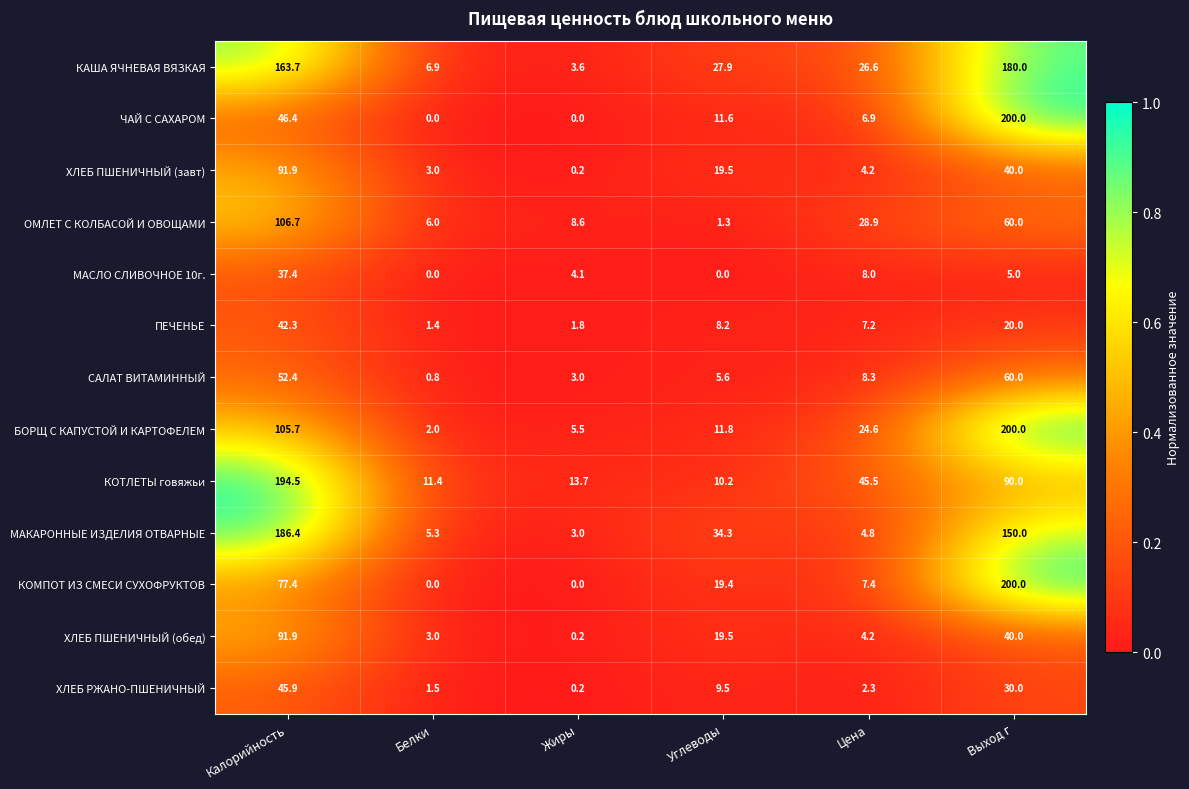

What is the spread (max minus min) of values at Выход г?

195.0